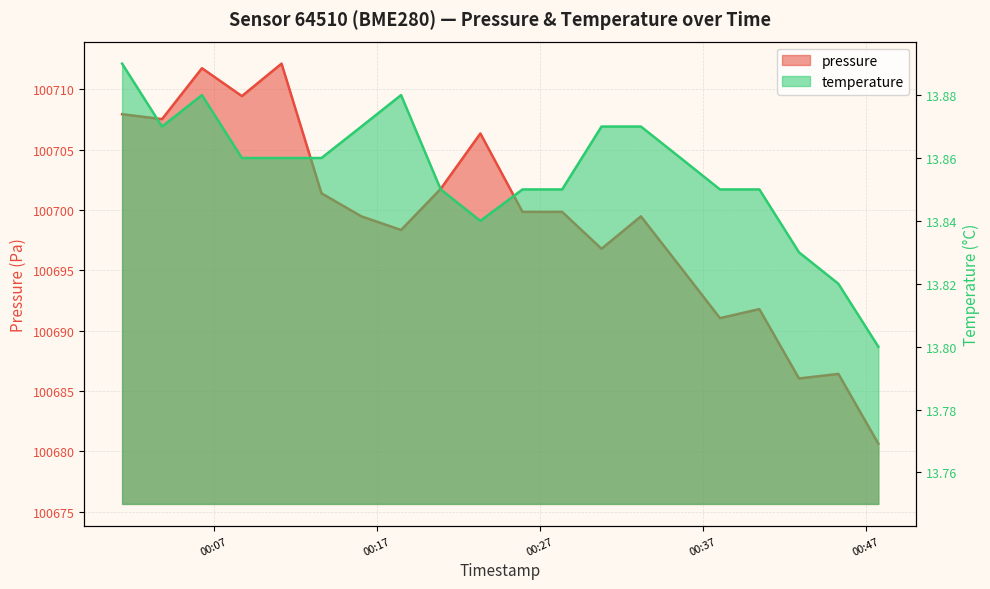

At which label is temperature closest to 13?

2022-10-16T00:47:45